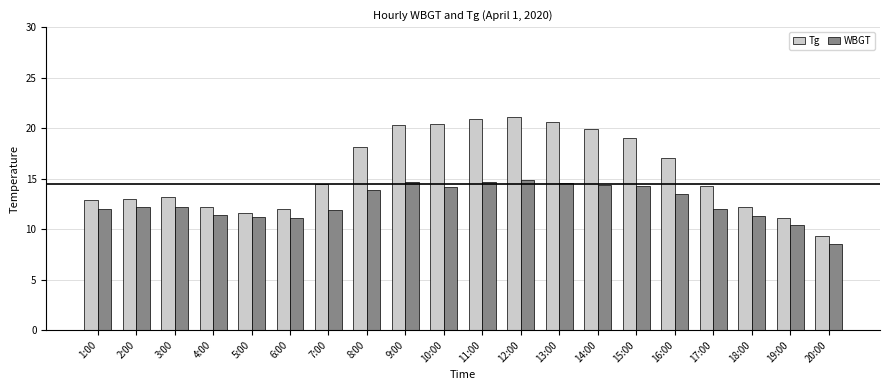

Which series has the largest total across all categories?

Tg